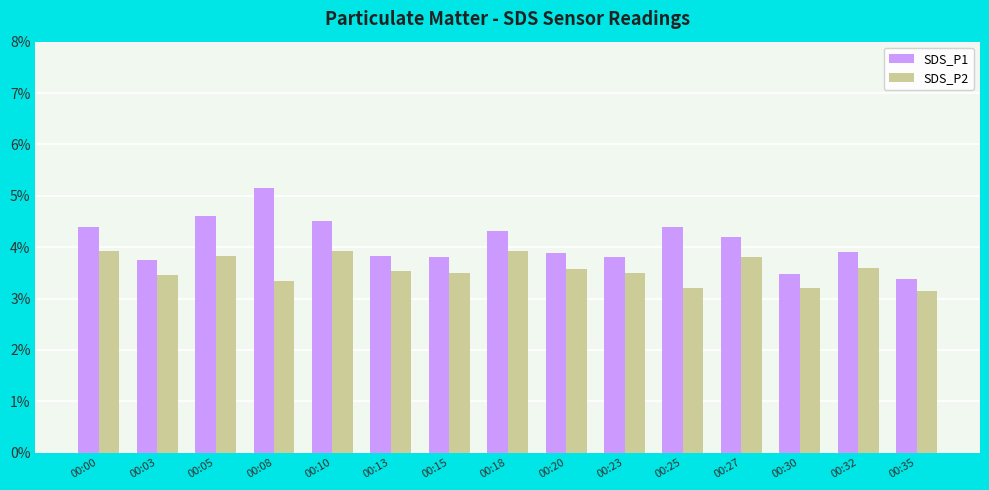

At which label does SDS_P1 reach its peak?

00:08